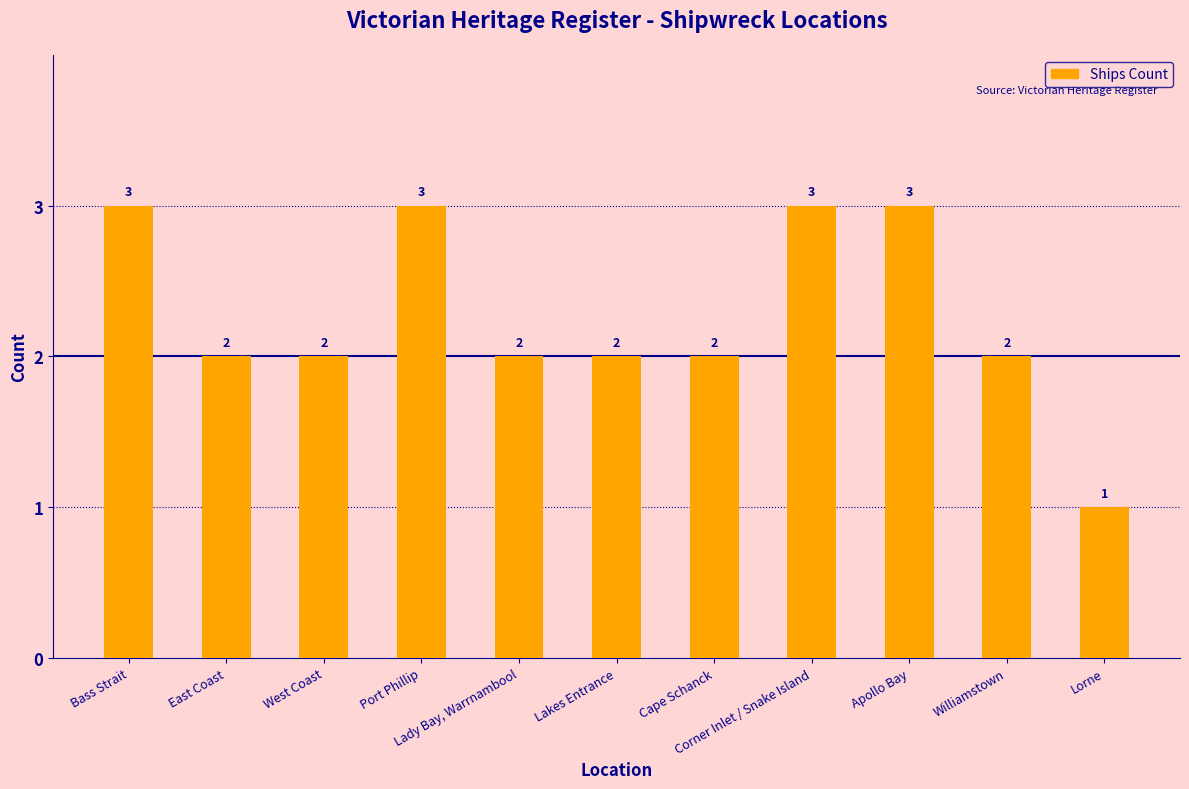

What is the label of the 11th bar from the left?

Lorne